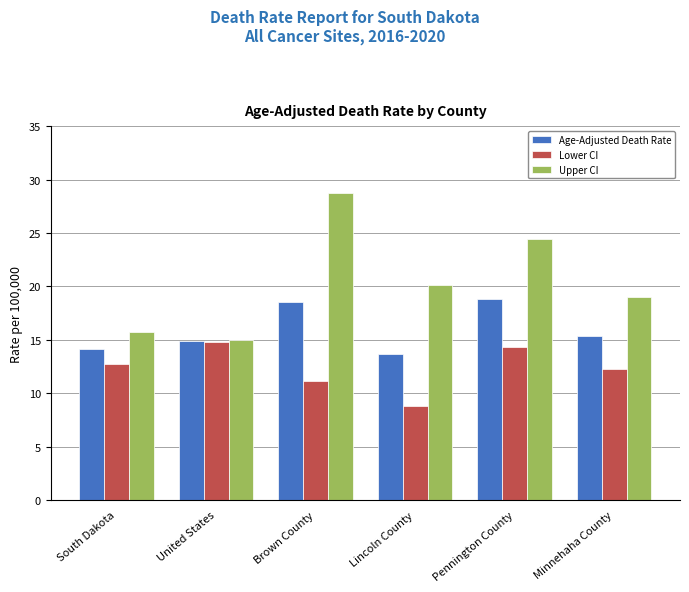

What is the value of the Upper CI bar at the 4th from the left?

20.1